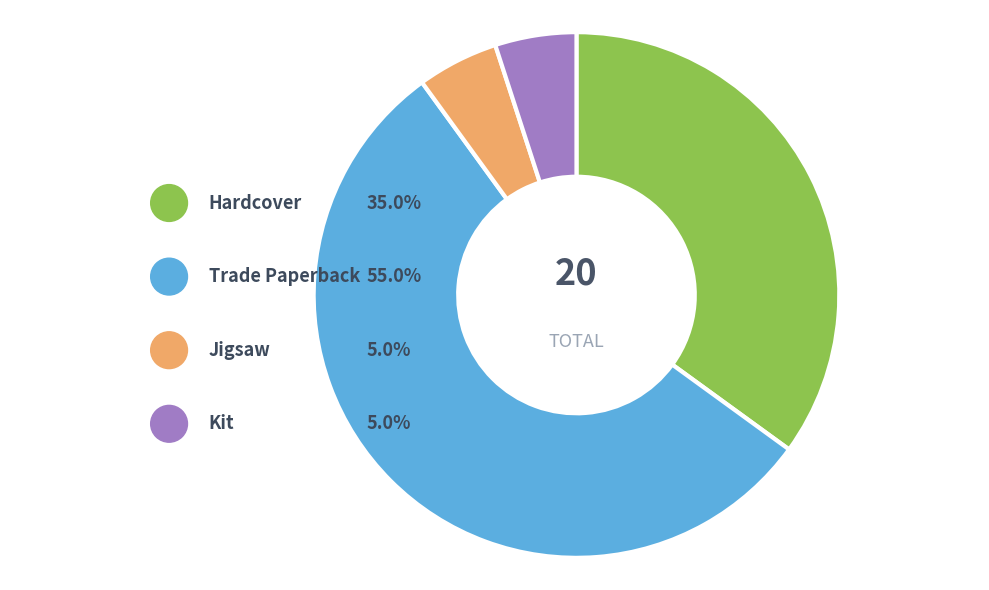

What percentage is the Jigsaw slice, to the nearest percent?

5%